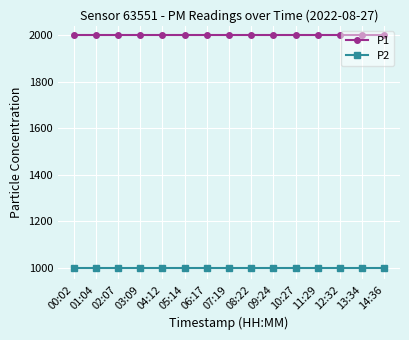

What is the difference between the highest and lowest values at 13:34?

1000.0